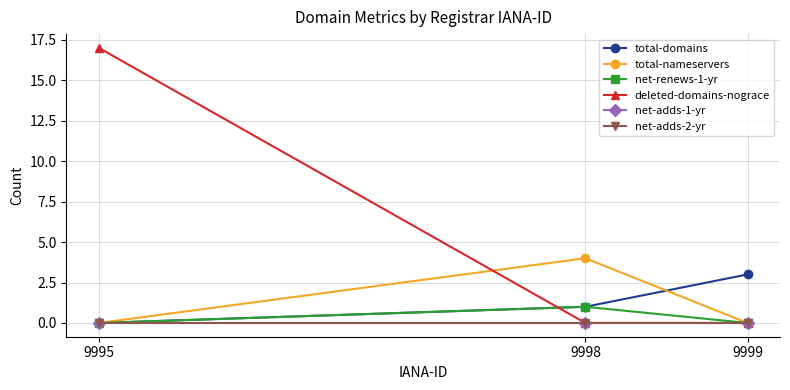

What is the value of the deleted-domains-nograce point at the 1st from the left?

17